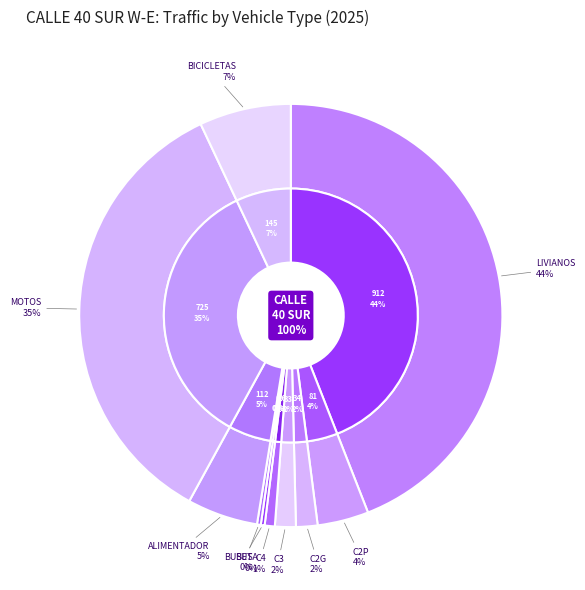

How many slices are in this pie chart?

10